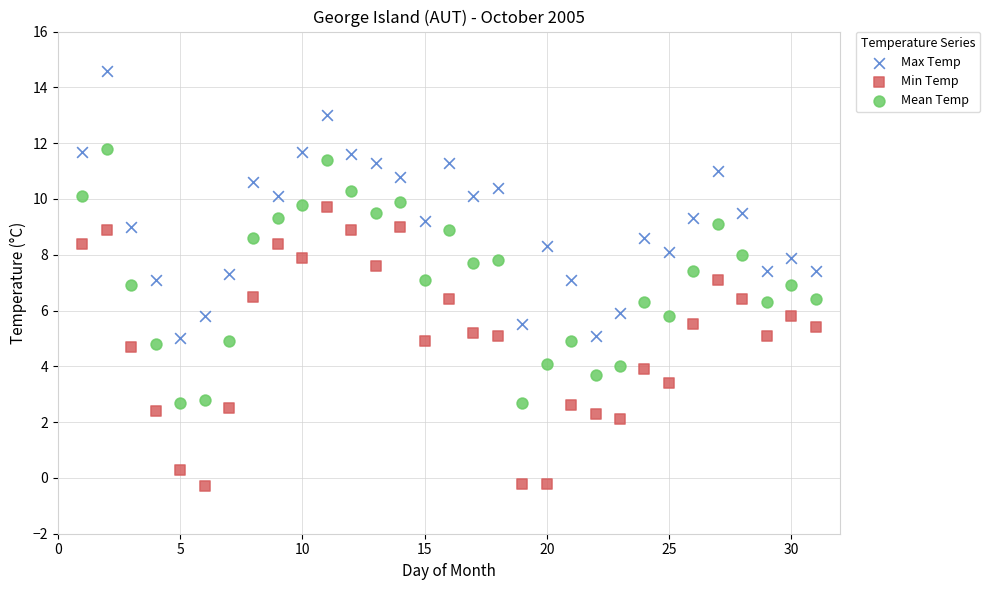

Which series has the largest Y range (max minus min)?

Min Temp